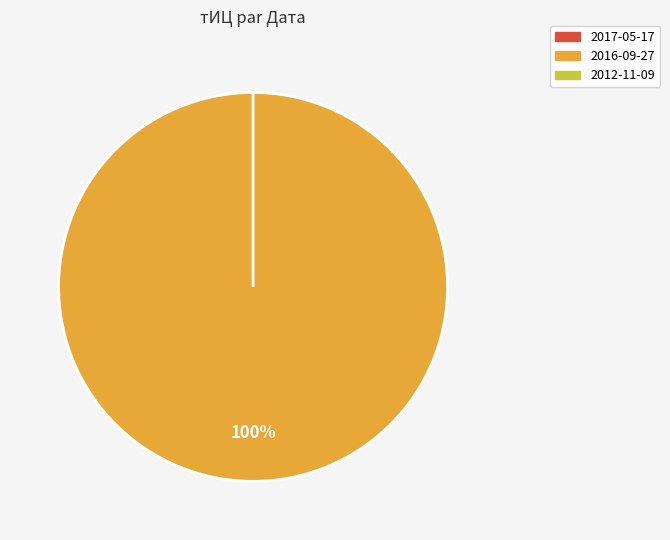

How many slices are in this pie chart?

3